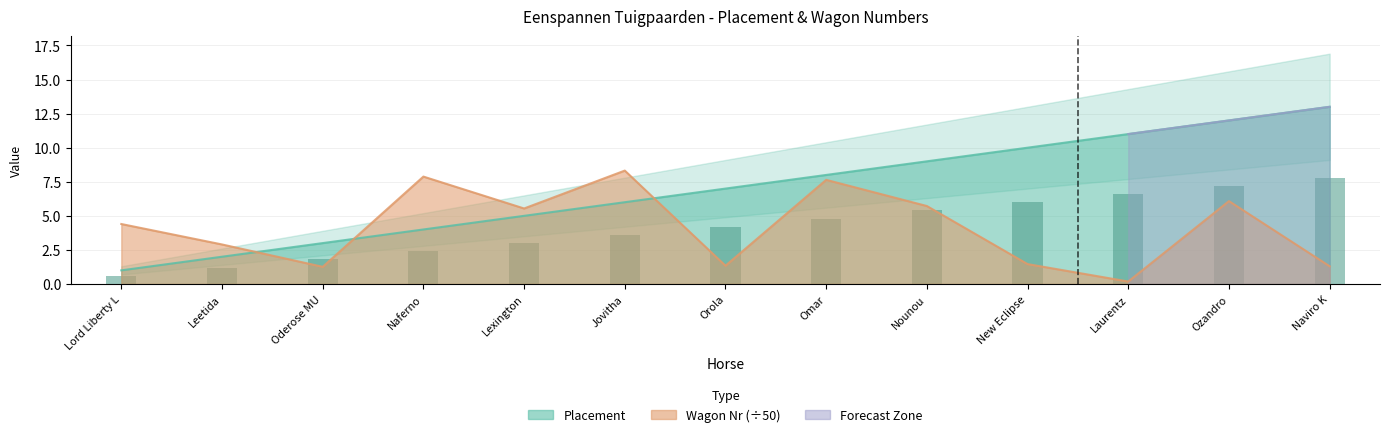

What is the label of the 12th bar from the left?

Ozandro